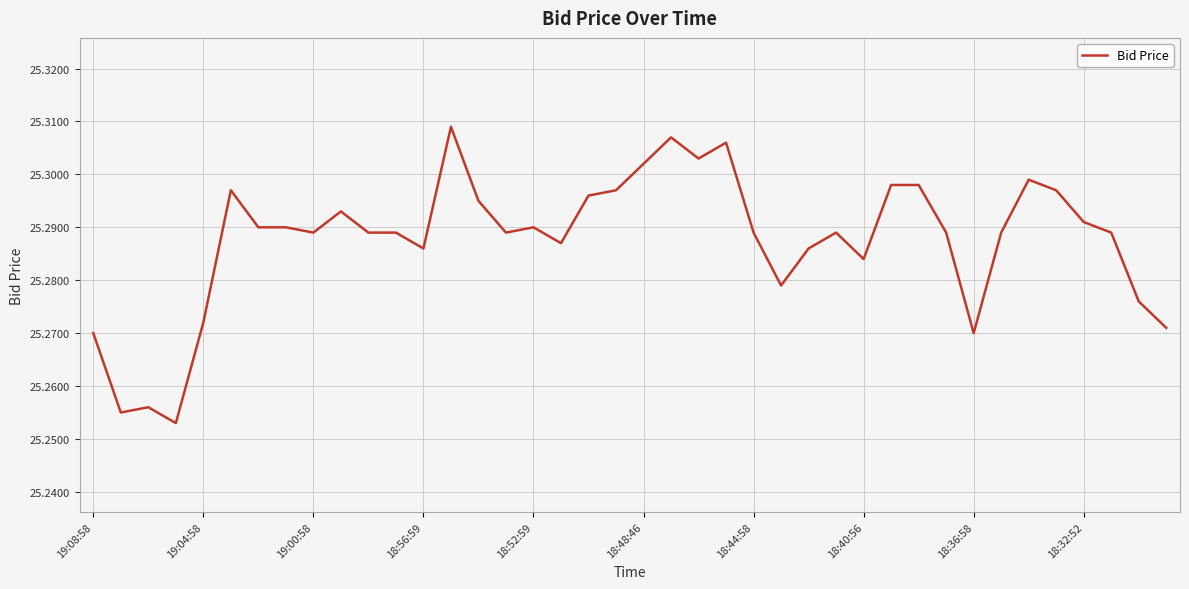

True or false: the data shows 7.4 at 18:48:46.

False